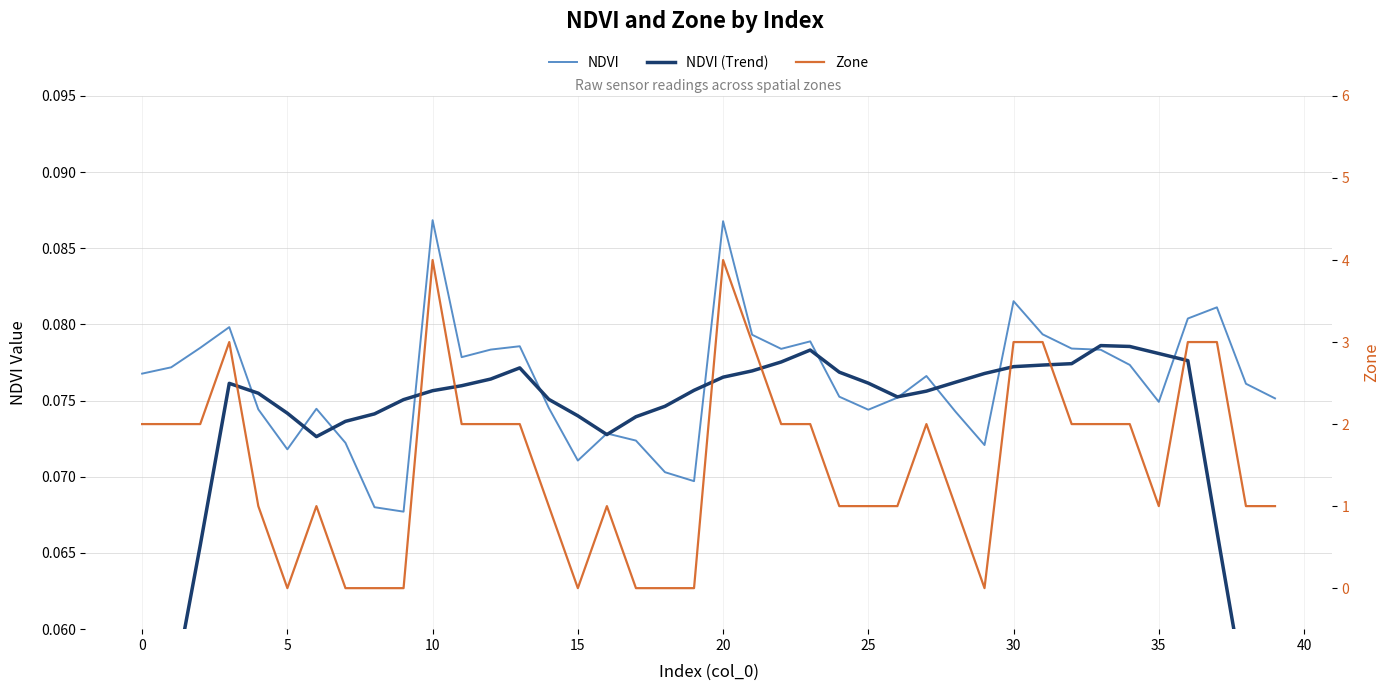

What is the average value of the Zone series?

1.5